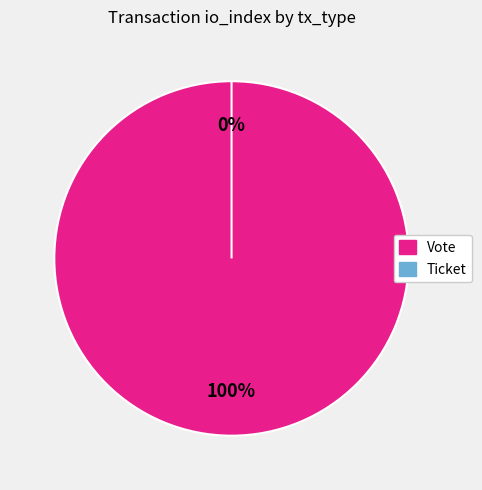

Count the number of slices in the pie.

2